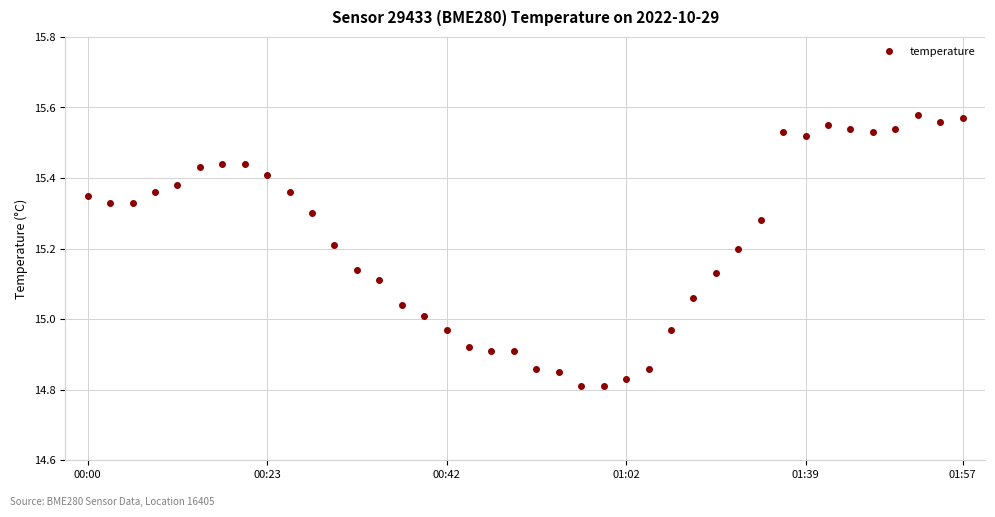

True or false: the data has more than 1 interior local peaks.

True